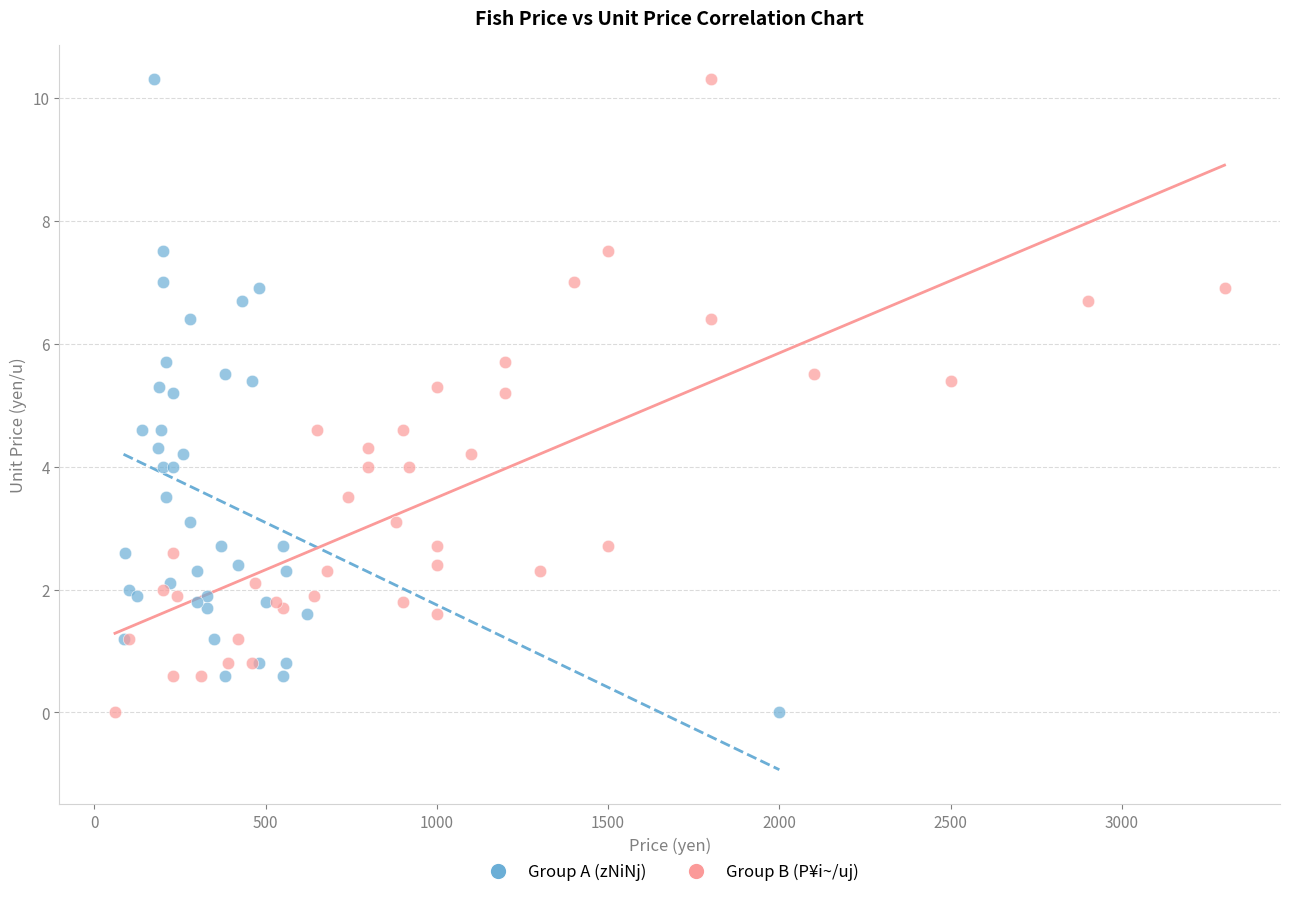

What are all the series names shown in the legend?

Group A (zNiNj), Group B (P¥i~/uj)